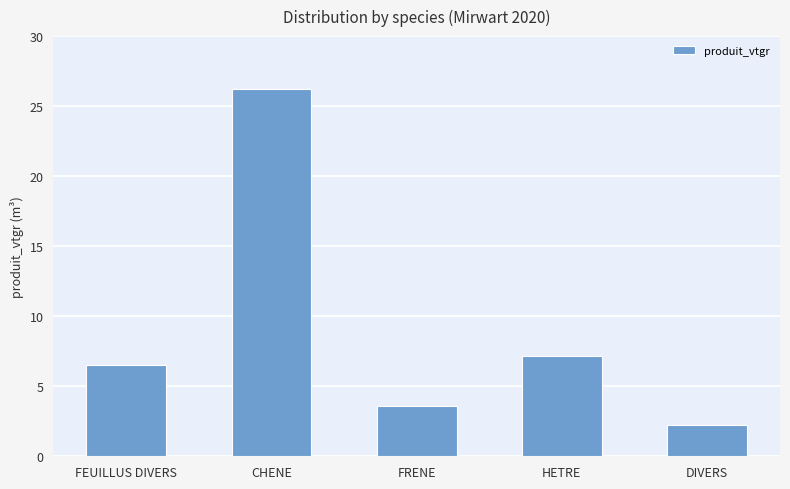

What is the difference between the maximum and minimum values?

24.0